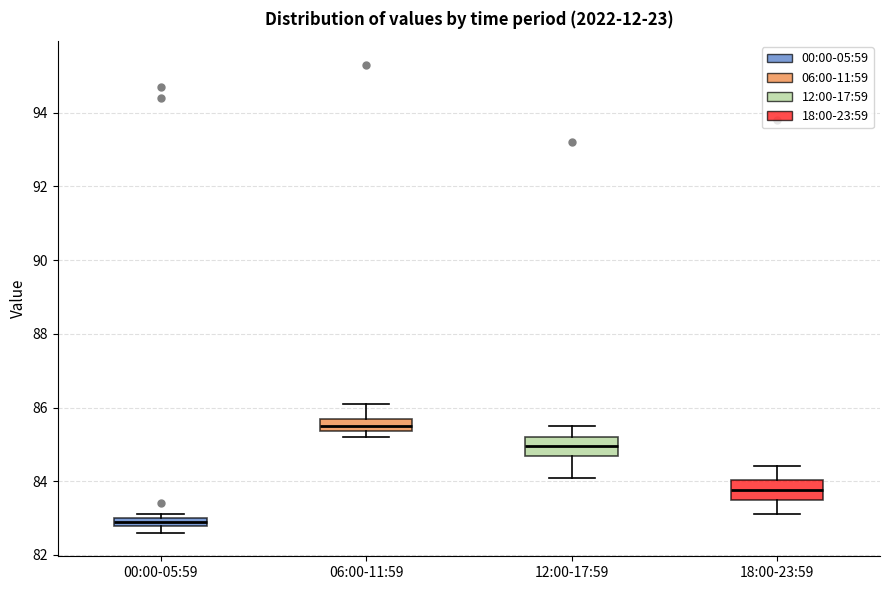

Which box has the highest median line?

06:00-11:59